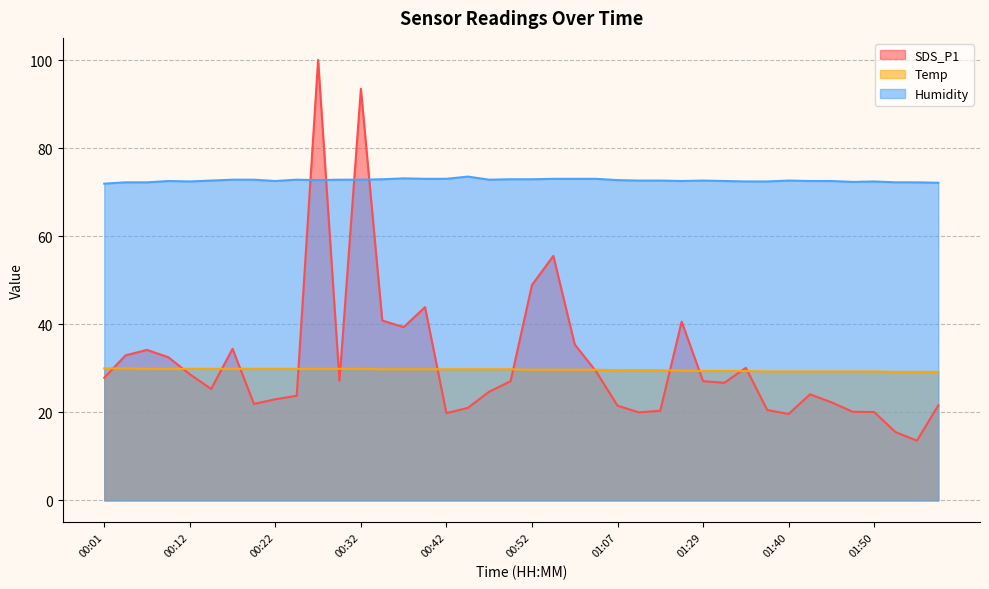

Which series changed the most between 00:42 and 01:15?

SDS_P1